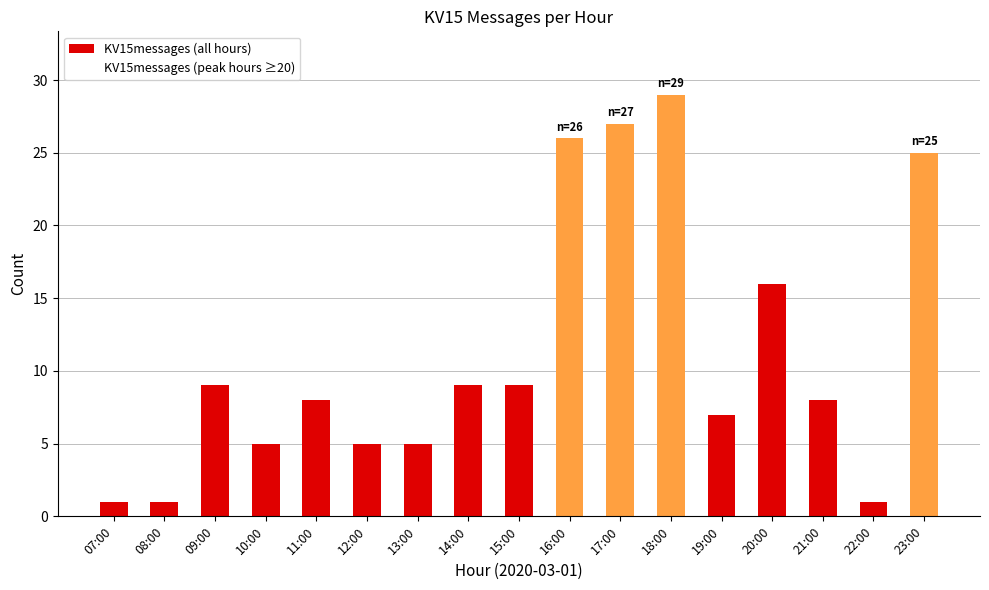

How many distinct data groups are displayed?

2